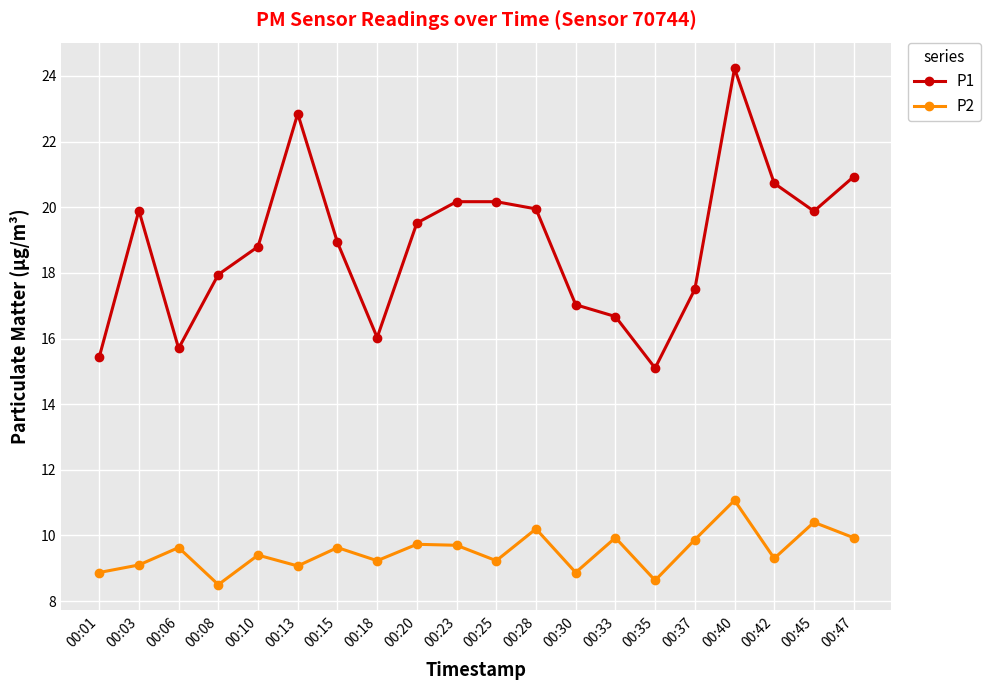

What value does the P1 series have at 00:47?

20.9